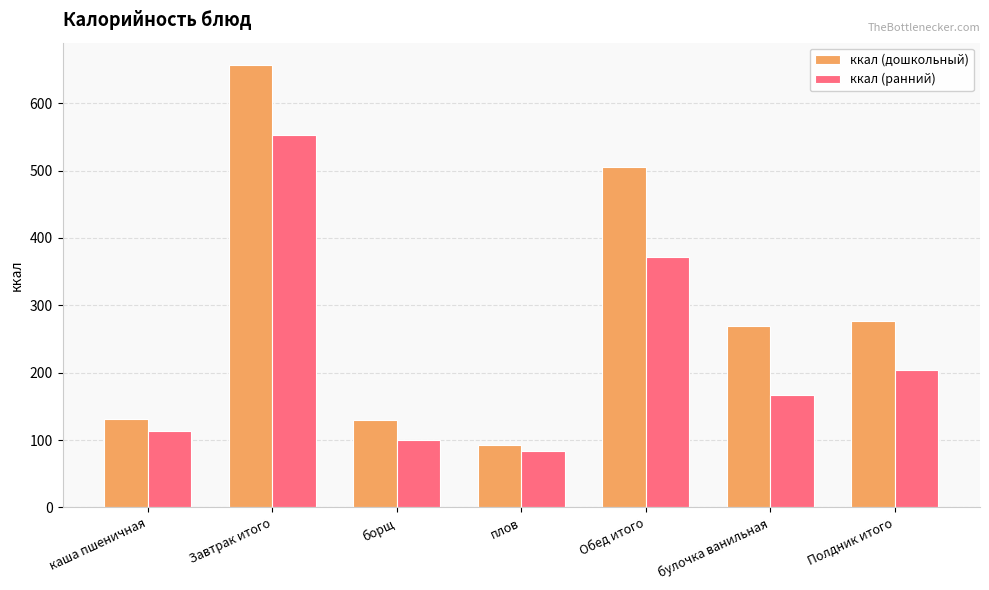

The value of ккал (ранний) at борщ is 143.3. True or false?

False